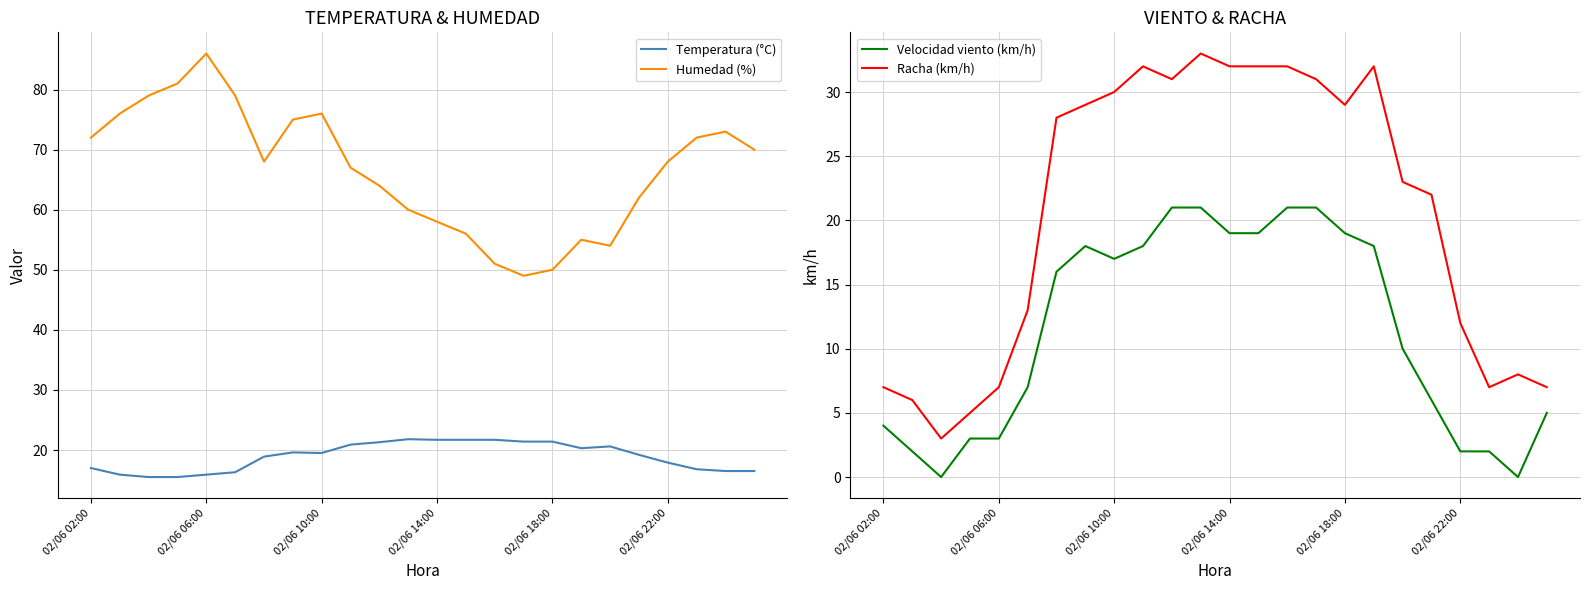

Which series has the largest total across all categories?

Humedad (%)